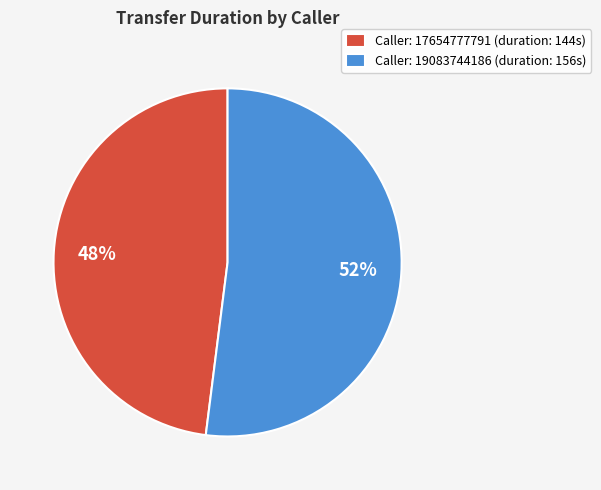

What percentage is the Caller: 17654777791 (duration: 144s) slice, to the nearest percent?

48%